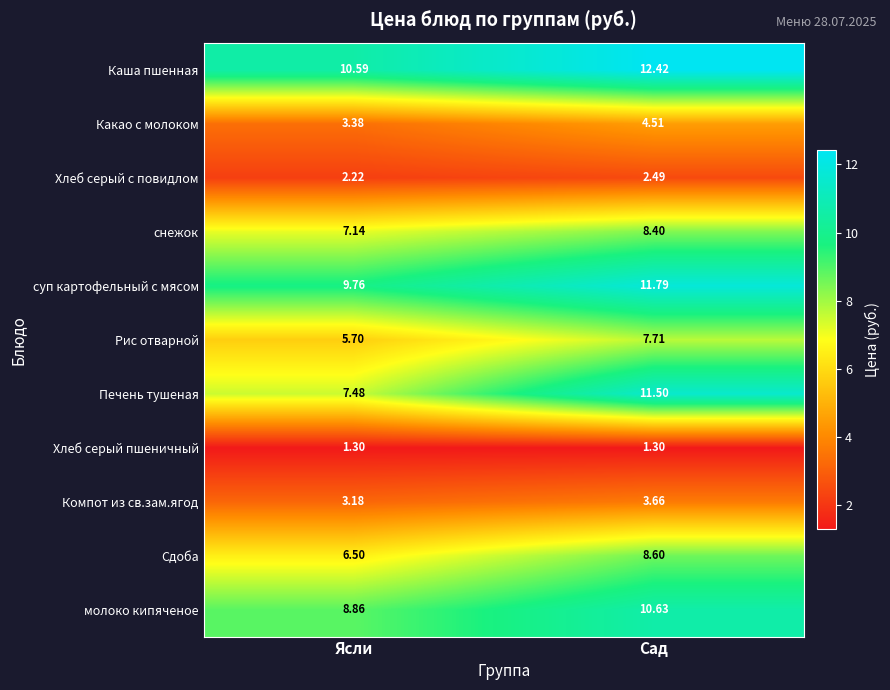

Where does the молоко кипяченое series first go above 10?

Сад